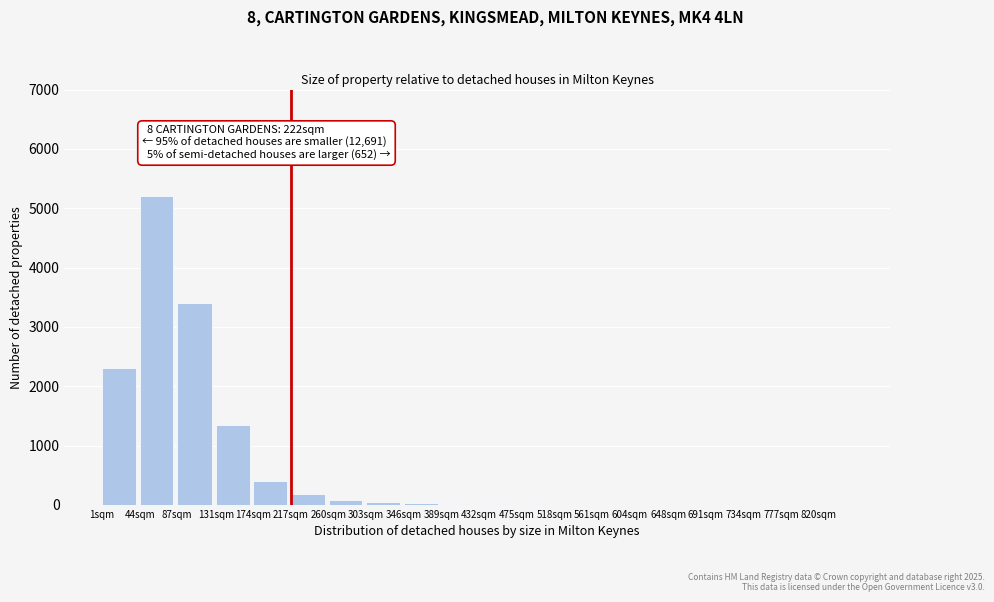

What is the change in value from 1sqm to 87sqm?

+1100